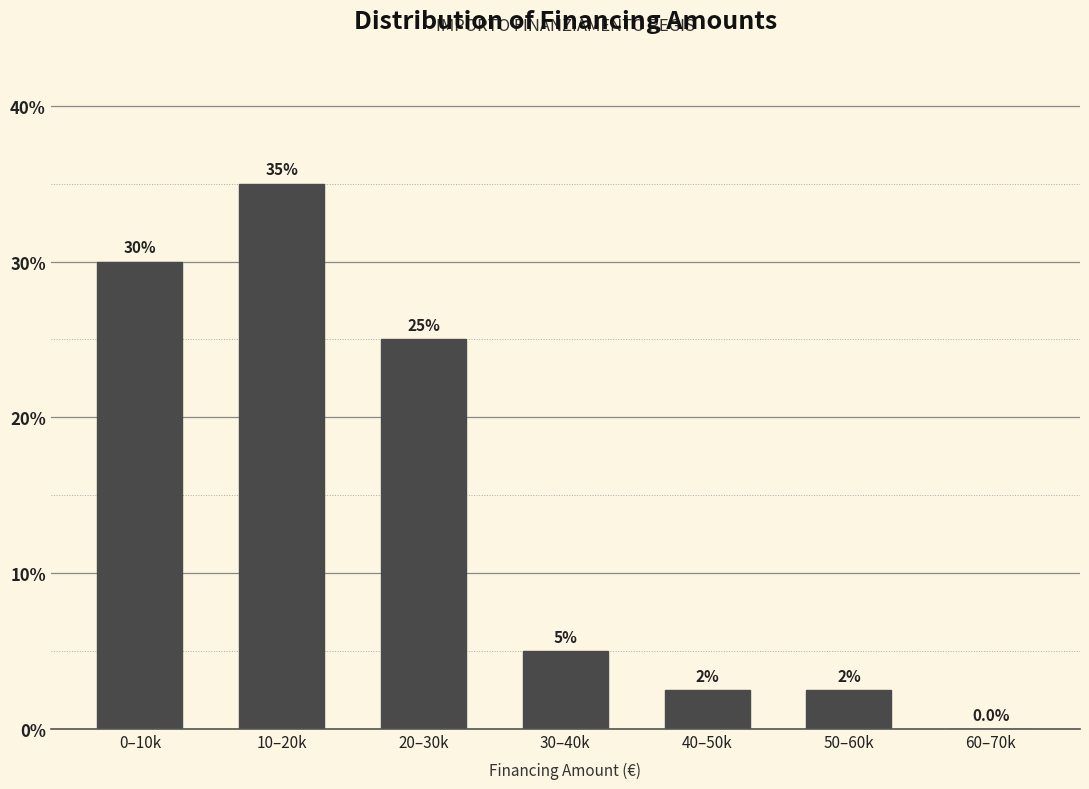

Reading left to right, transcribe all the data shown in this chart.

0–10k=30.0	10–20k=35.0	20–30k=25.0	30–40k=5.0	40–50k=2.5	50–60k=2.5	60–70k=0.0